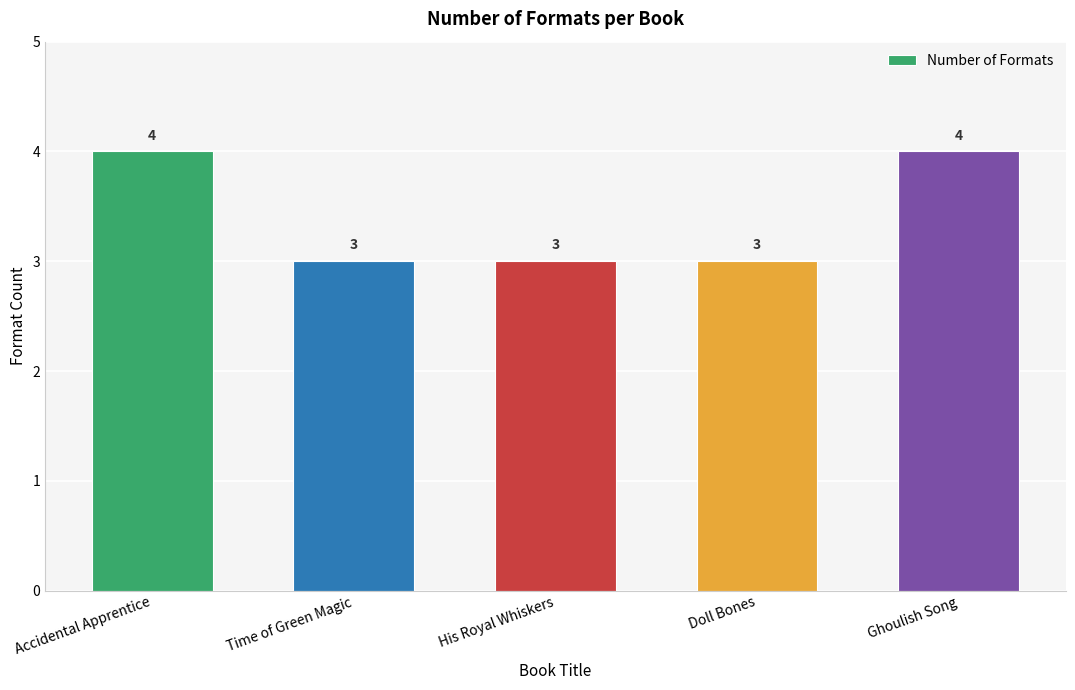

What is the difference between the maximum and minimum values?

1